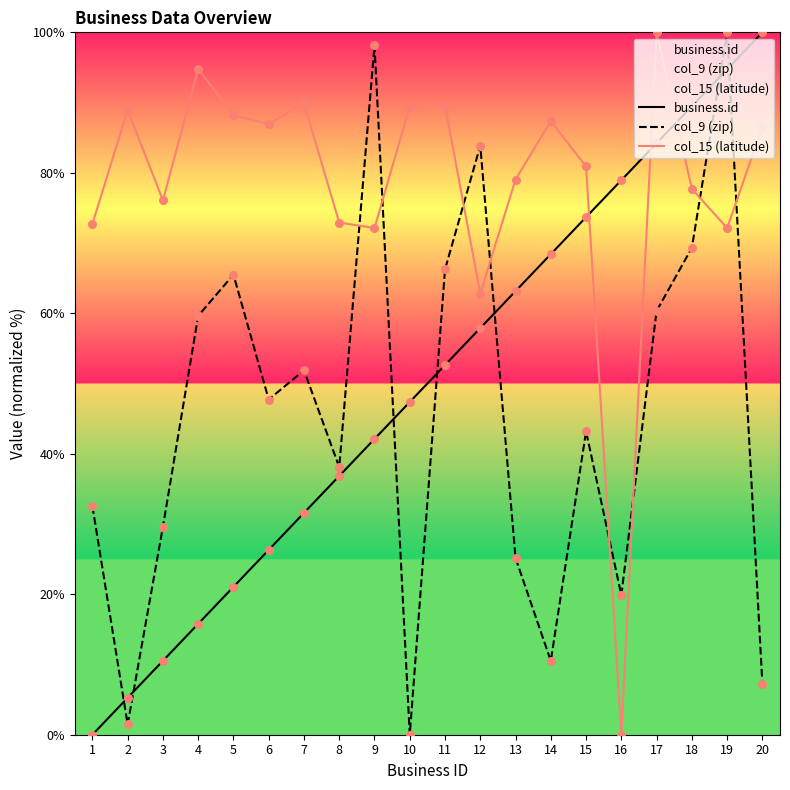

Which series has the largest Y range (max minus min)?

business.id